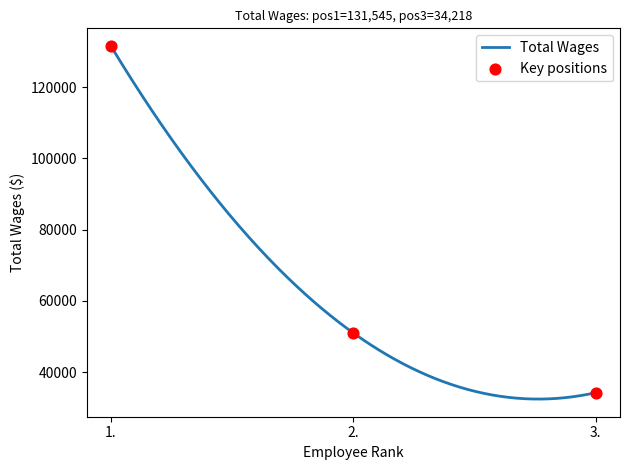

Which has a higher value, 2. or 3.?

2.